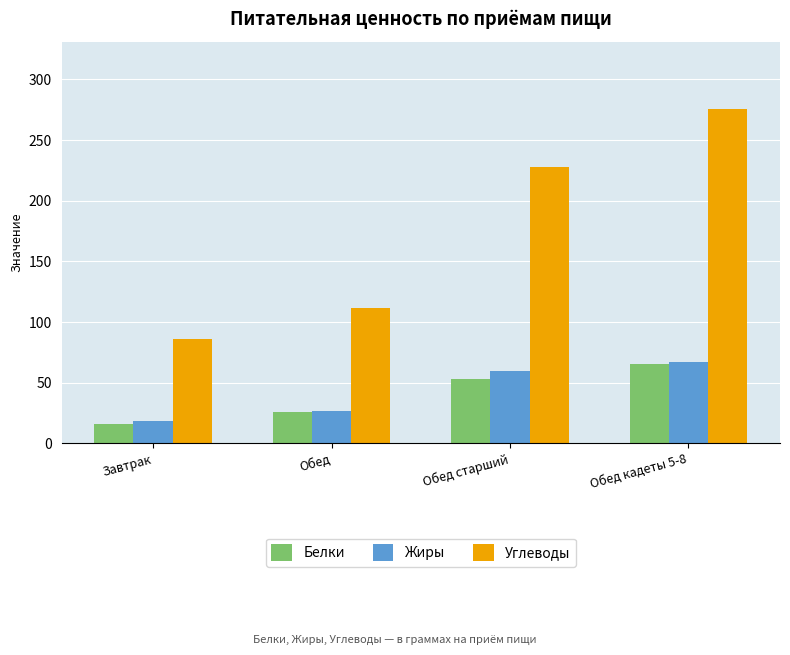

Which series has the largest total across all categories?

Углеводы